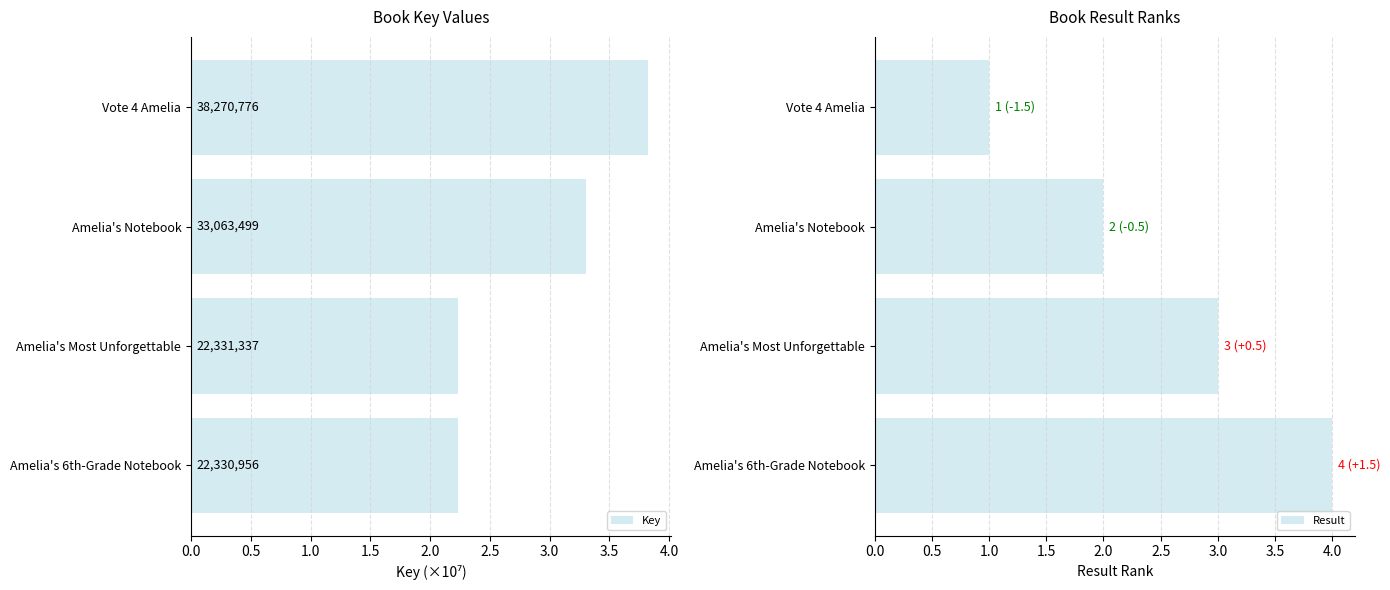

True or false: Result has a value of 5 at Amelia's Most Unforgettable.

False